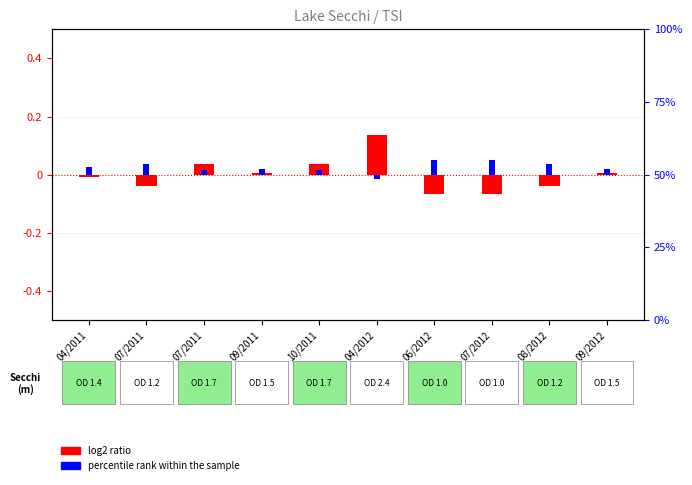

List the labels in order of log2 ratio value, largest first.

04/2012, 07/2011, 10/2011, 09/2011, 09/2012, 04/2011, 07/2011, 08/2012, 06/2012, 07/2012